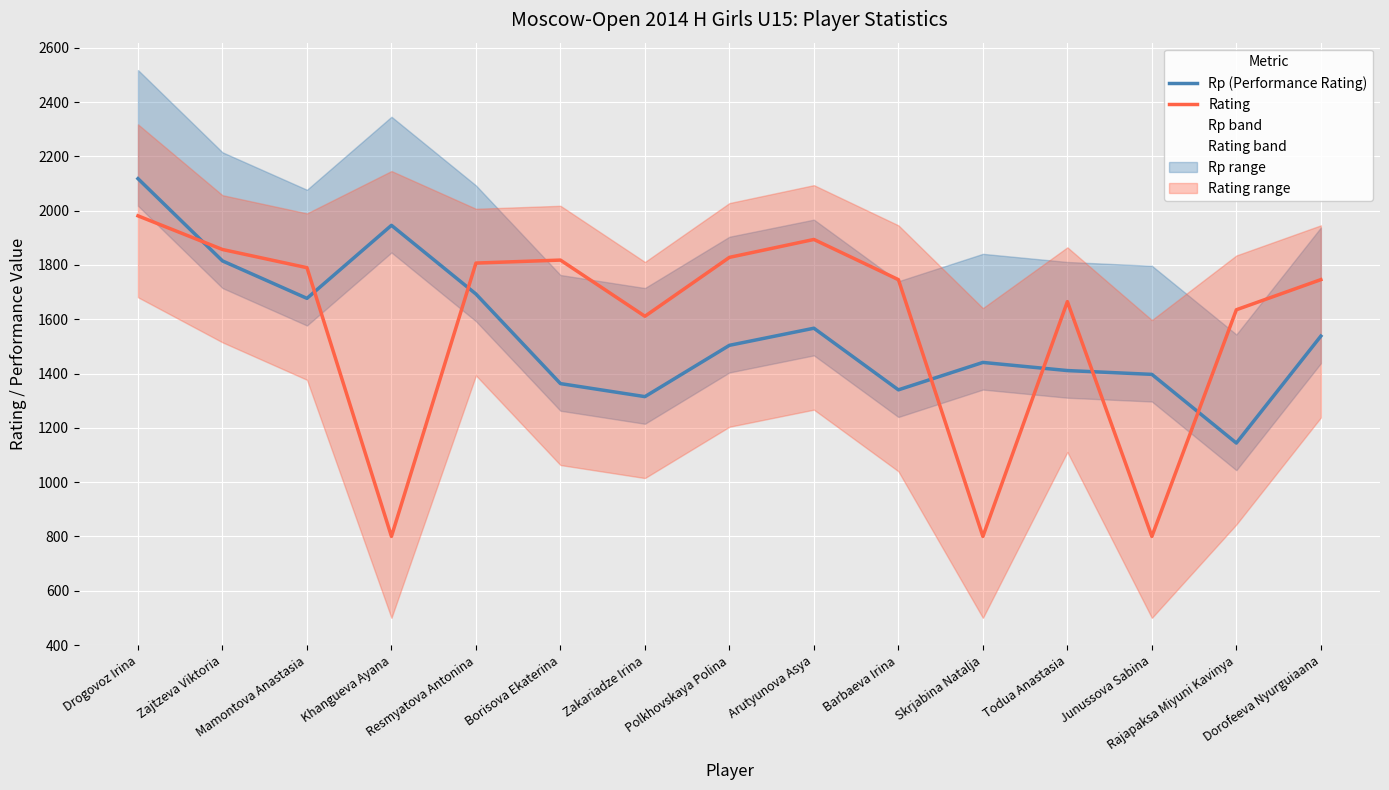

Count the number of categories in the chart.

15